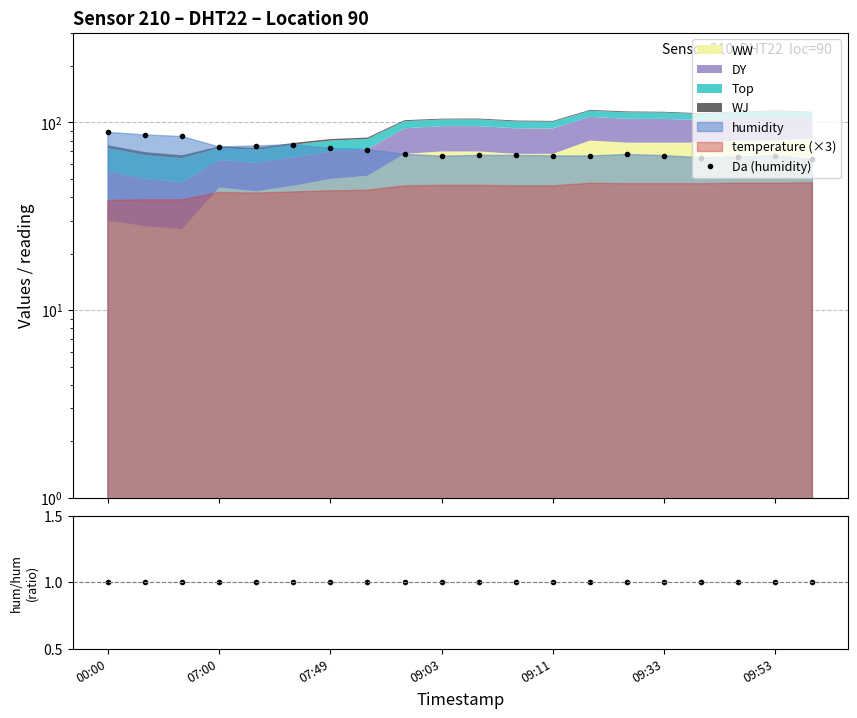

Which category has the highest value in the ratio series?

00:00